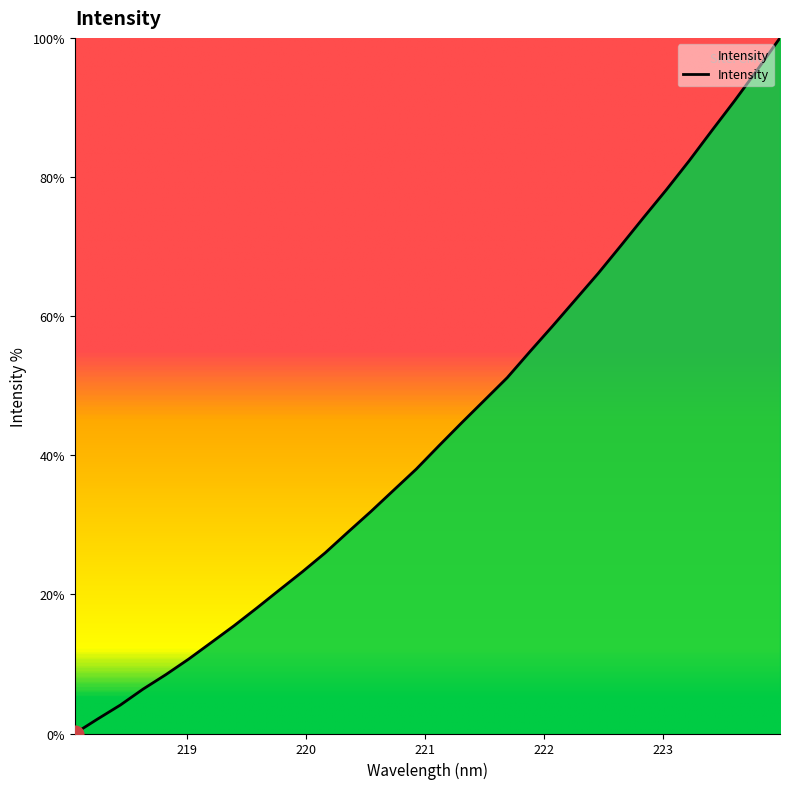

What is the maximum value shown in the chart?

100.0